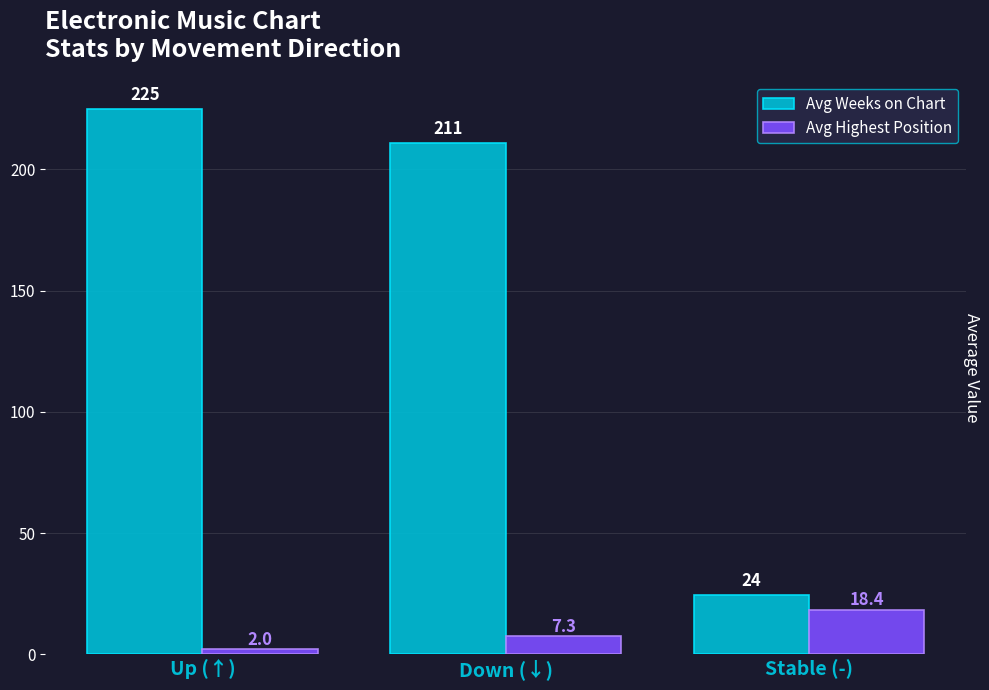

What is the sum of all Avg Weeks on Chart values?

460.0